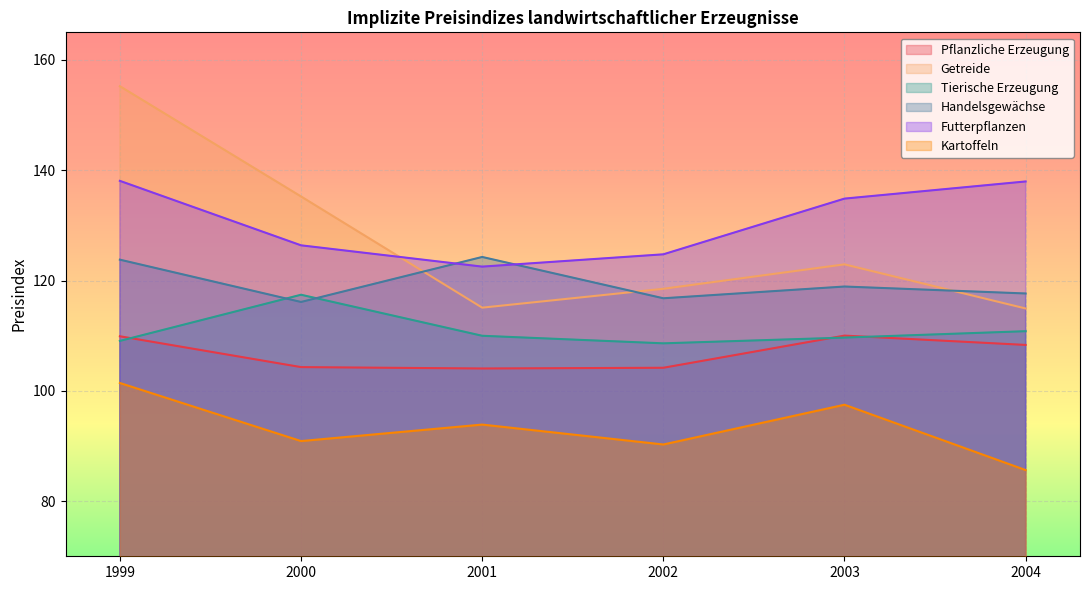

How many lines are shown in the chart?

6